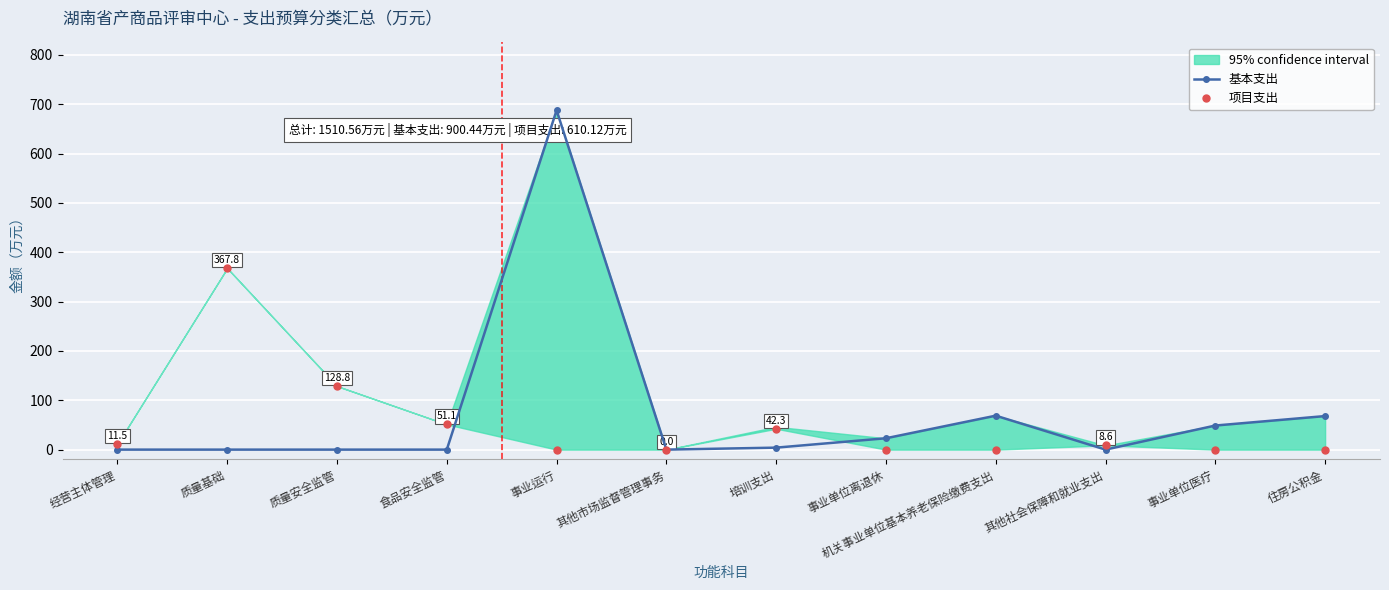

Where is 基本支出 nearest to the value 343?

机关事业单位基本养老保险缴费支出